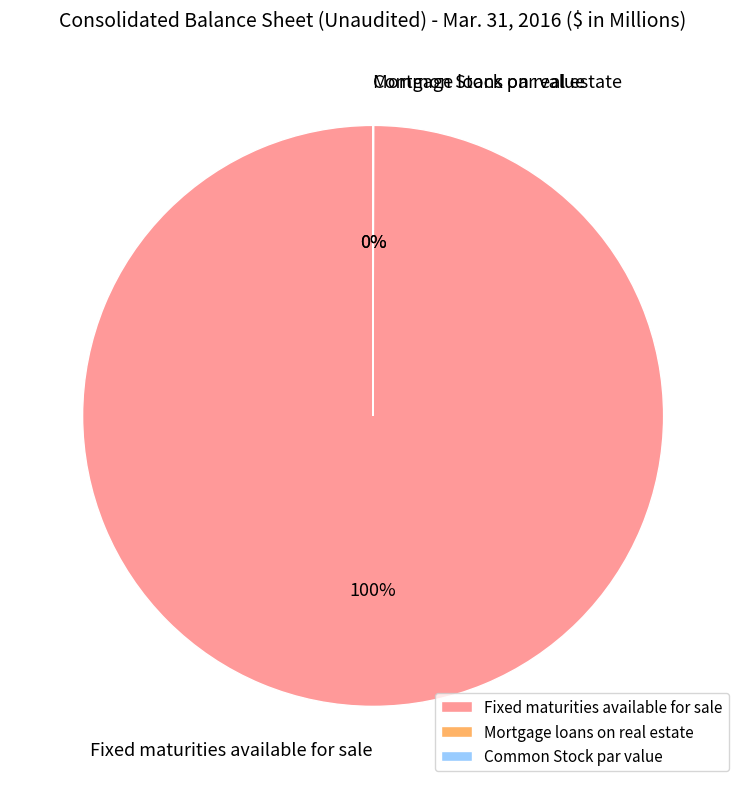

The Fixed maturities available for sale slice represents 100% of the pie. True or false?

True